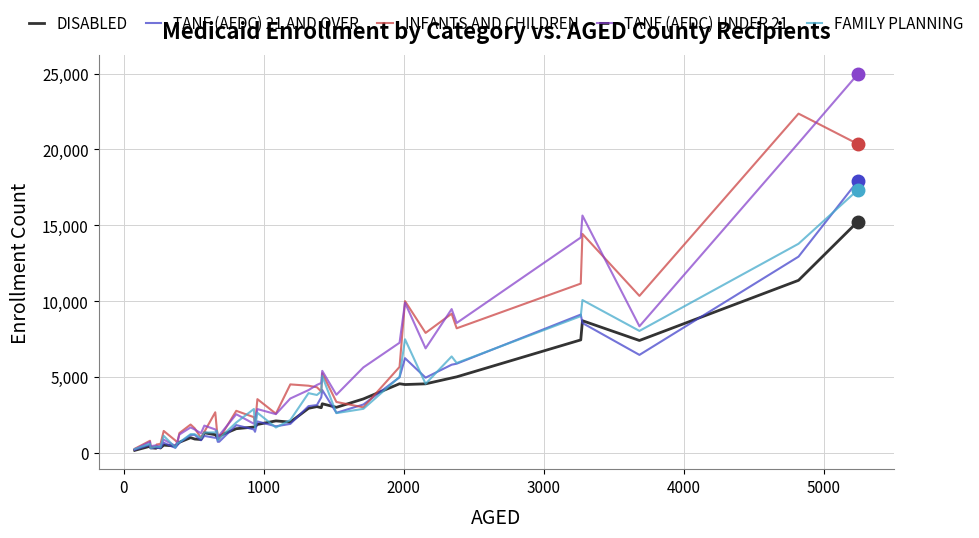

Which series has the largest range (max minus min)?

TANF (AFDC) UNDER 21